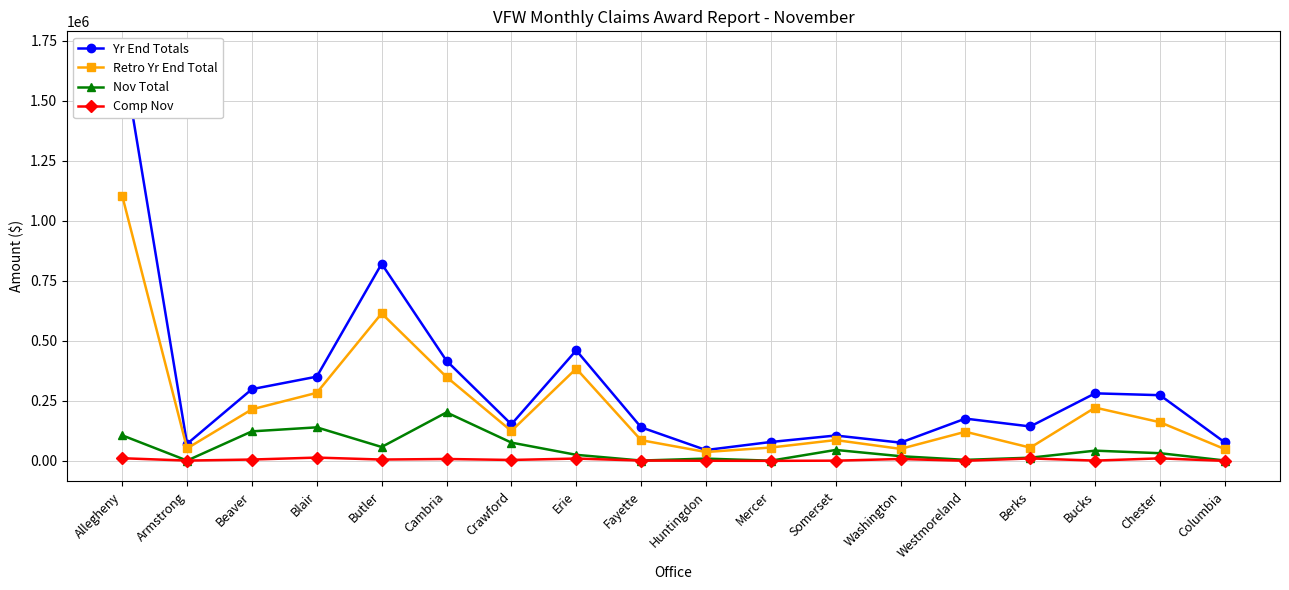

In Retro Yr End Total, how many points are lower than both neighbors (excluding endpoints)?

5